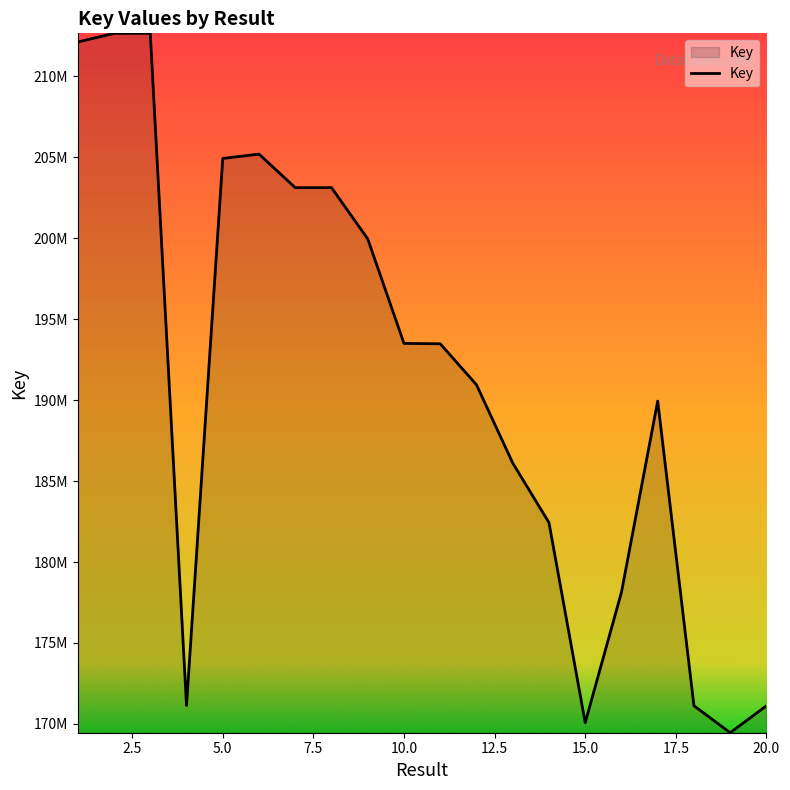

What is the average value?

191060068